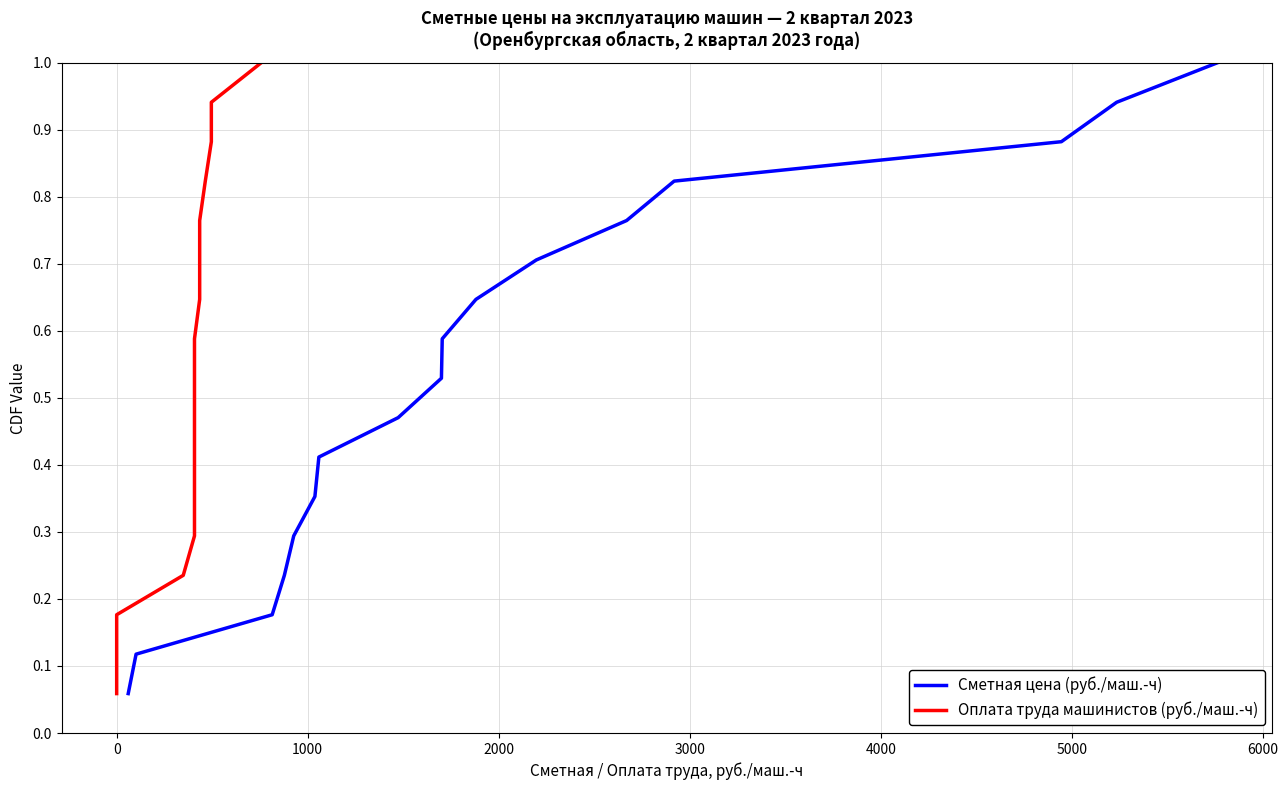

What is the difference between the second highest and second lowest values in the Сметная цена (руб./маш.-ч) series?

0.8